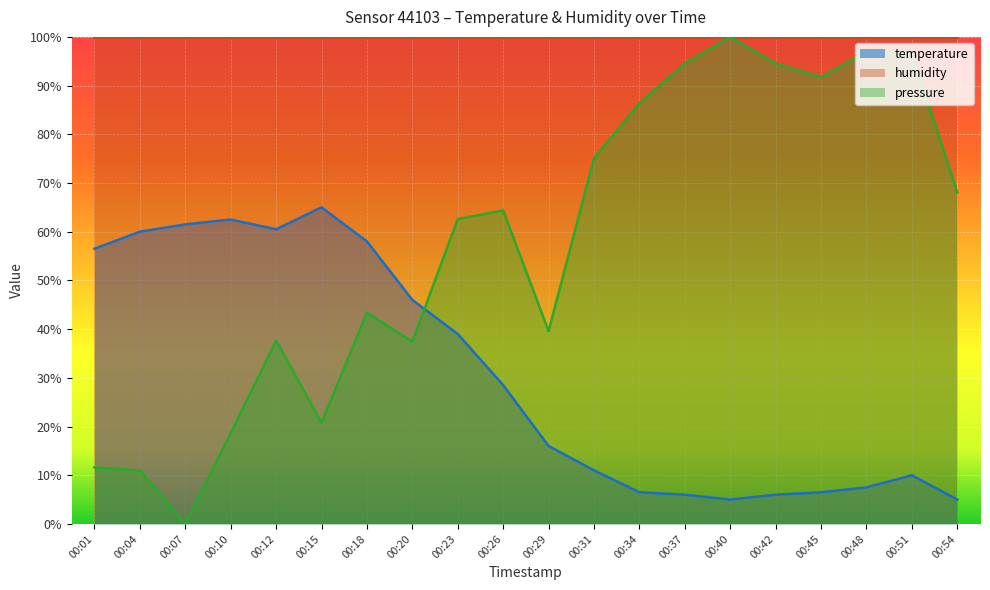

What is the sum of the temperature values at 00:10 and 00:18?

120.5